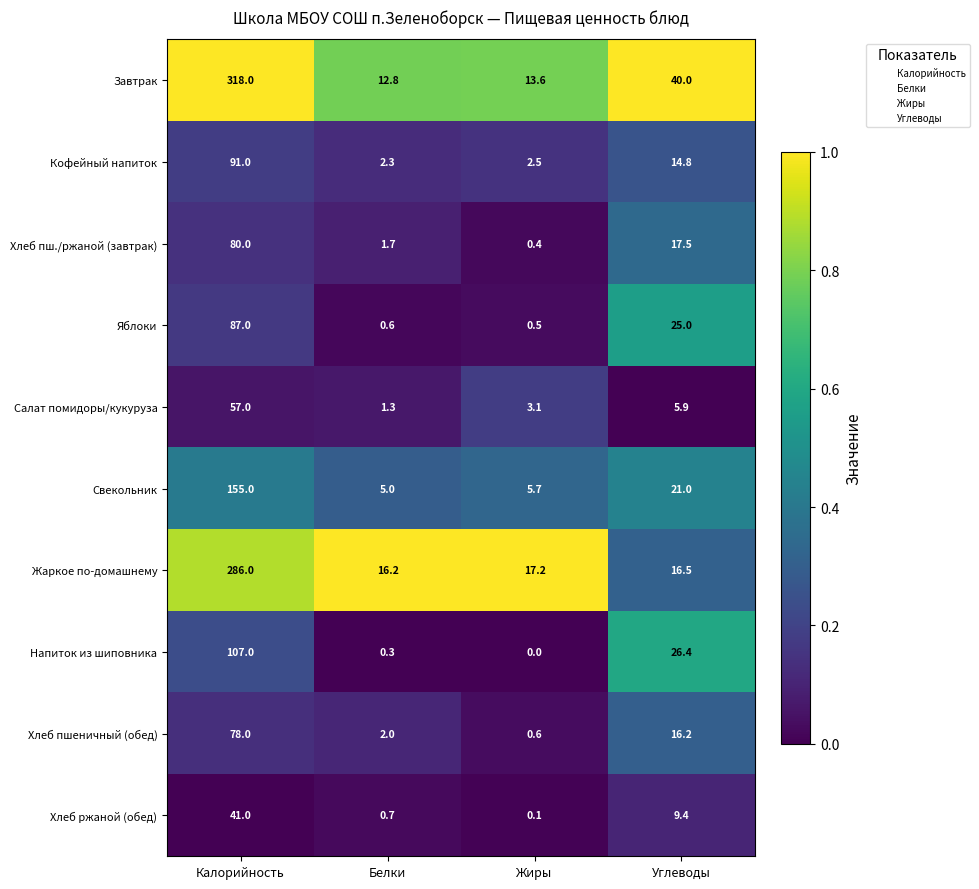

True or false: Жаркое по-домашнему has a value of 286.0 at Калорийность.

True